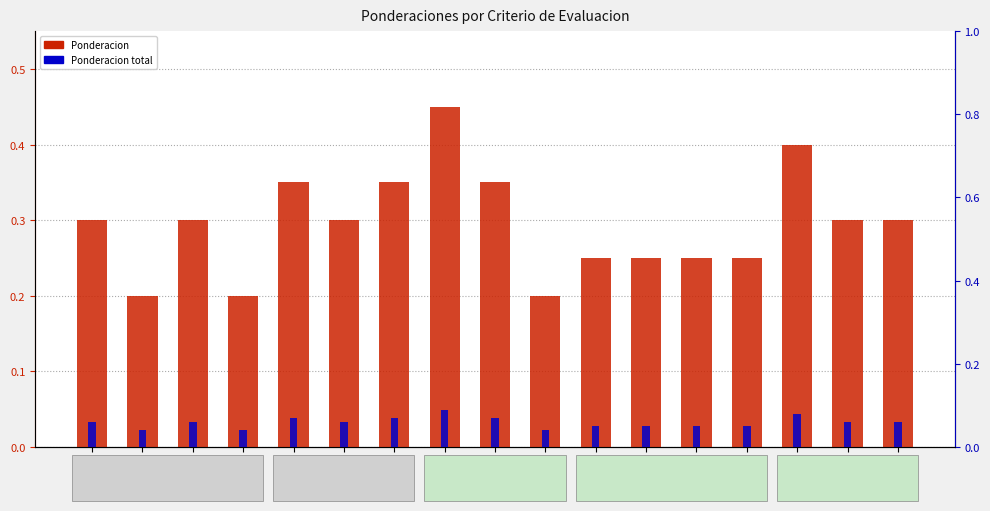

Count the number of data series in this chart.

2